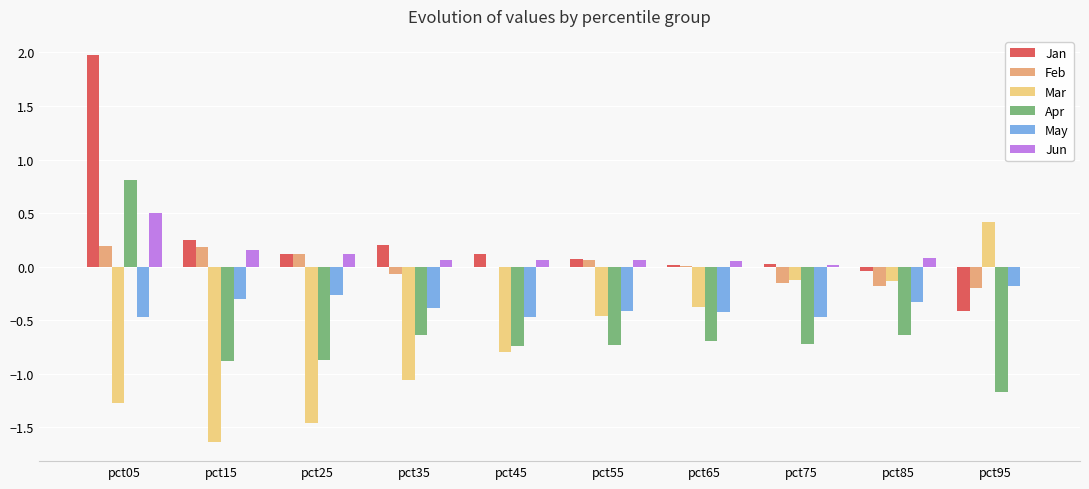

What is the sum of all May values?

-3.7